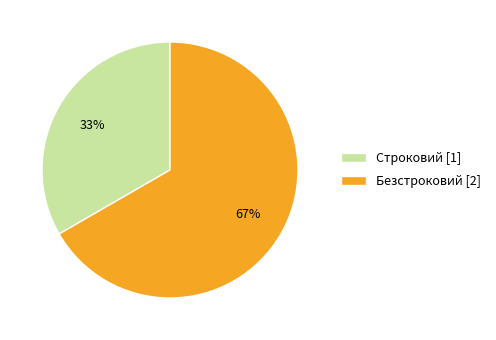

What is the largest slice in the pie chart?

Безстроковий